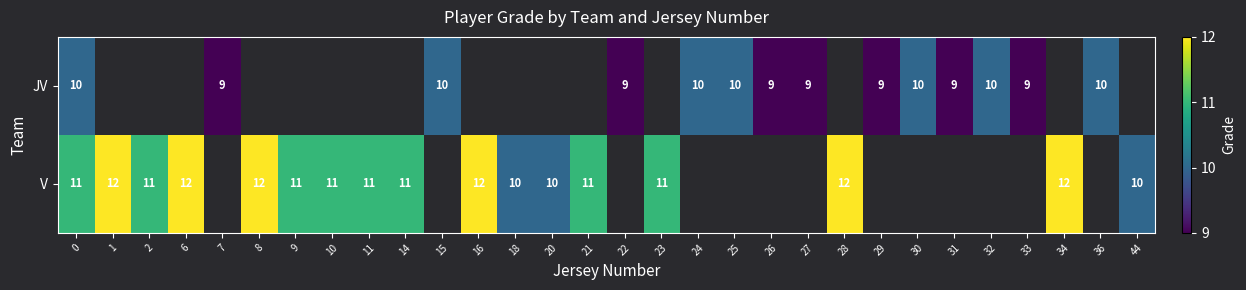

How many positive values does the row_1 series have?

17